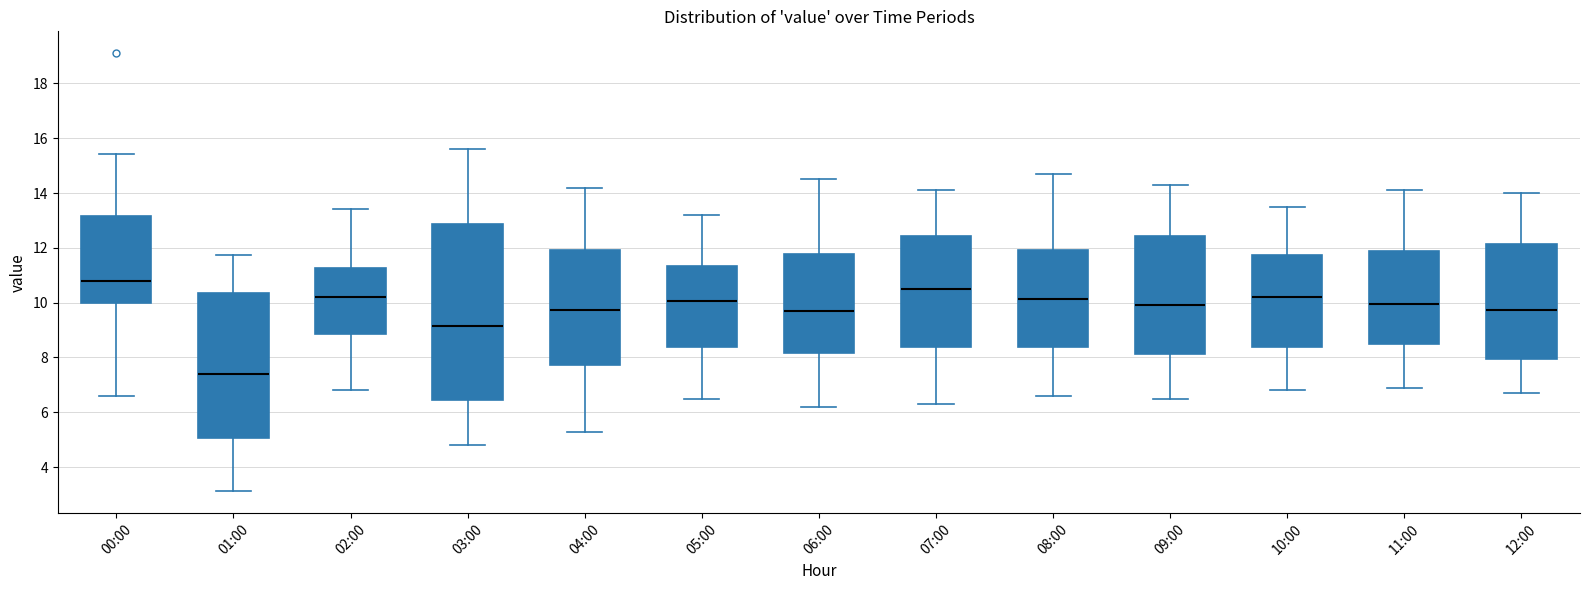

Reading left to right, transcribe this box plot: for each box, give where its median line is, the range the box spans, and where its two whiskers end, as read against the y-axis. The values are not printed on the chart, so give them approximately, as read against the axis.

00:00: median 10.8, box 10.0 to 13.2, whiskers 6.6 to 15.4
01:00: median 7.4, box 5.0 to 10.4, whiskers 3.2 to 11.8
02:00: median 10.2, box 8.8 to 11.2, whiskers 6.8 to 13.4
03:00: median 9.2, box 6.4 to 12.8, whiskers 4.8 to 15.6
04:00: median 9.8, box 7.8 to 12.0, whiskers 5.4 to 14.2
05:00: median 10.0, box 8.4 to 11.4, whiskers 6.6 to 13.2
06:00: median 9.8, box 8.2 to 11.8, whiskers 6.2 to 14.6
07:00: median 10.6, box 8.4 to 12.4, whiskers 6.4 to 14.2
08:00: median 10.2, box 8.4 to 12.0, whiskers 6.6 to 14.8
09:00: median 10.0, box 8.2 to 12.4, whiskers 6.6 to 14.4
10:00: median 10.2, box 8.4 to 11.8, whiskers 6.8 to 13.6
11:00: median 10.0, box 8.4 to 11.8, whiskers 7.0 to 14.2
12:00: median 9.8, box 8.0 to 12.2, whiskers 6.8 to 14.0